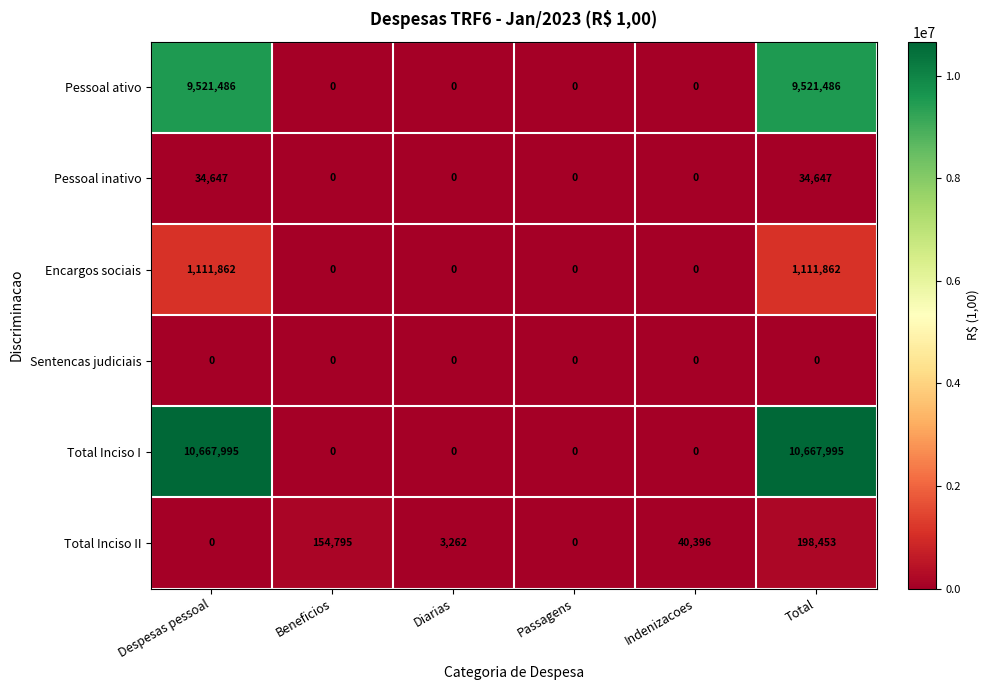

What is the sum of the Pessoal ativo values at Diarias and Despesas pessoal?

9521486